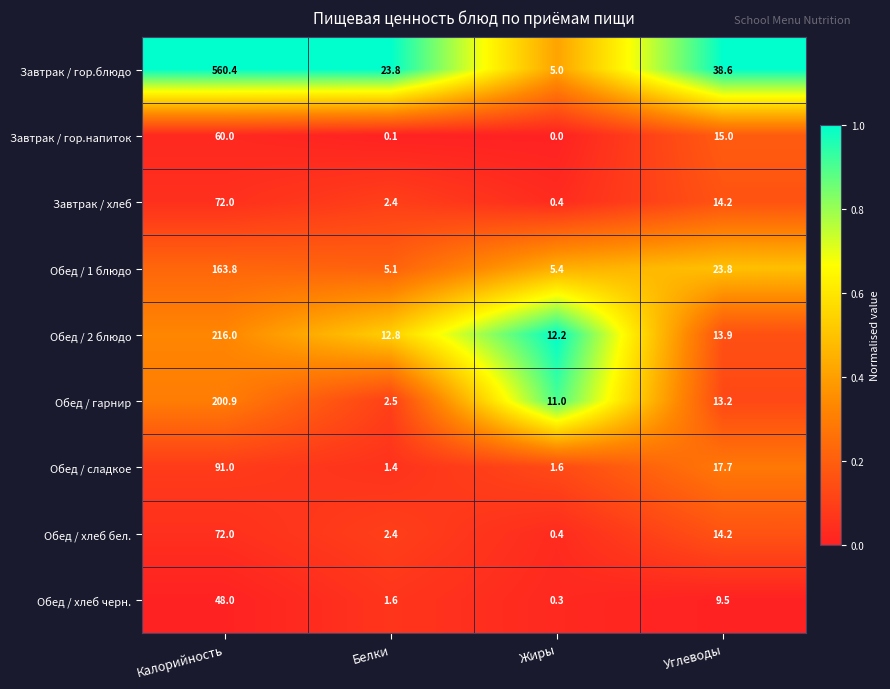

What is the spread (max minus min) of values at Жиры?

12.2